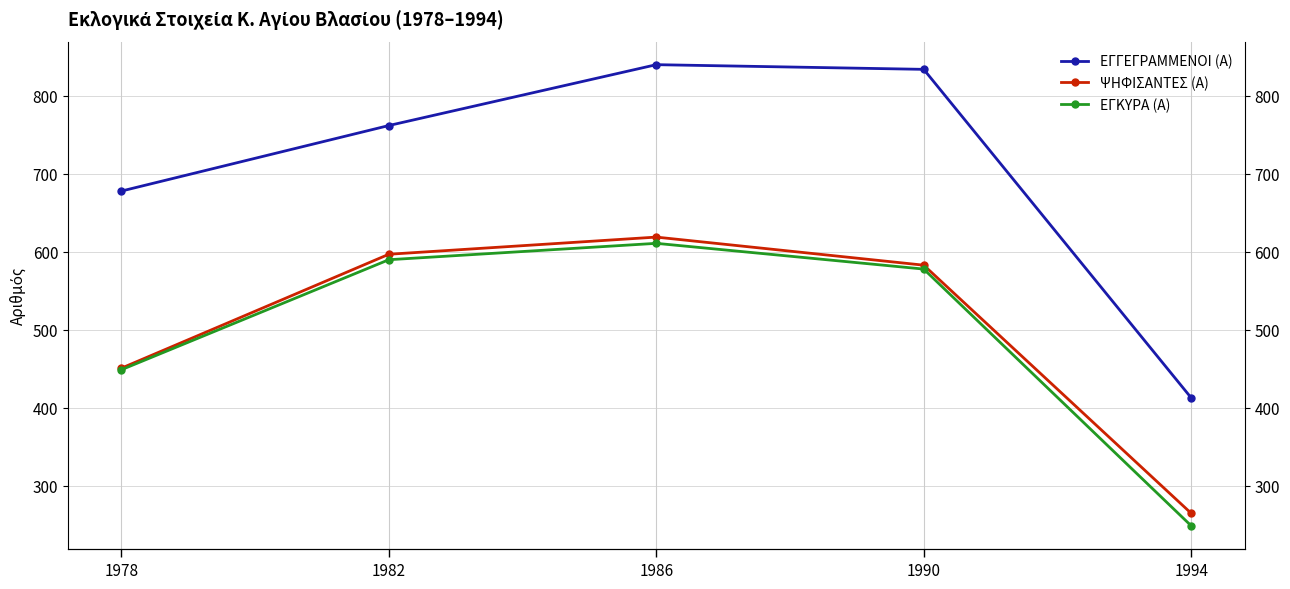

Which series has the largest range (max minus min)?

ΕΓΓΕΓΡΑΜΜΕΝΟΙ (Α)